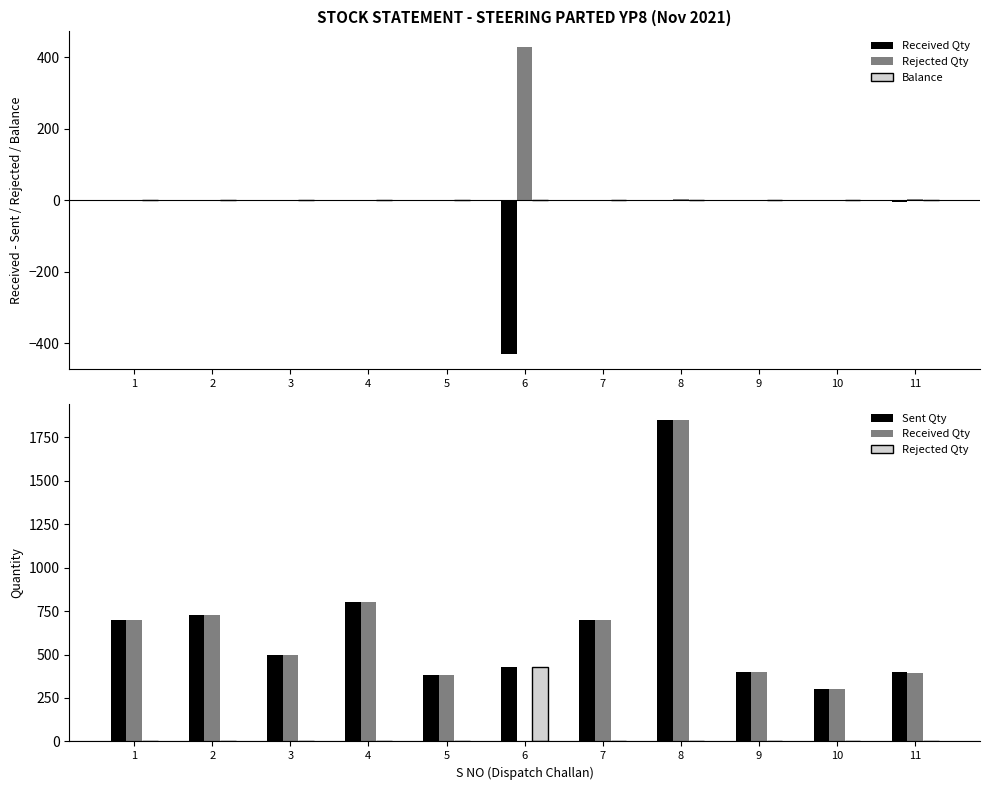

How many groups of bars are there?

11